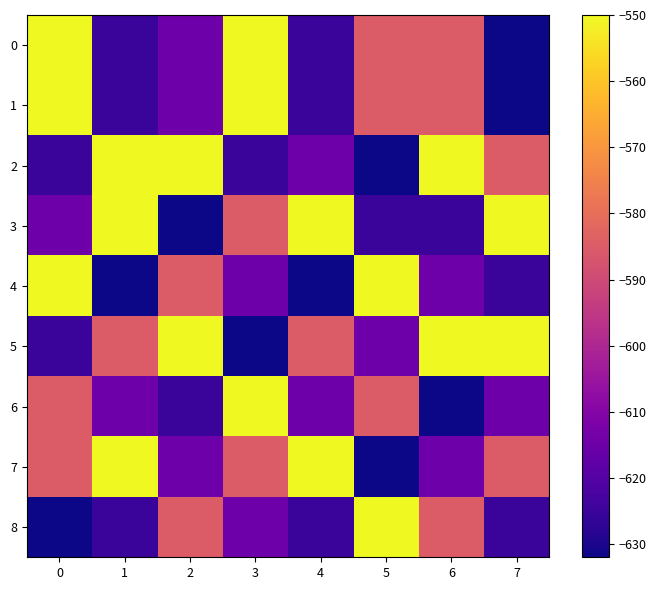

Which category has the lowest value across all series?

7